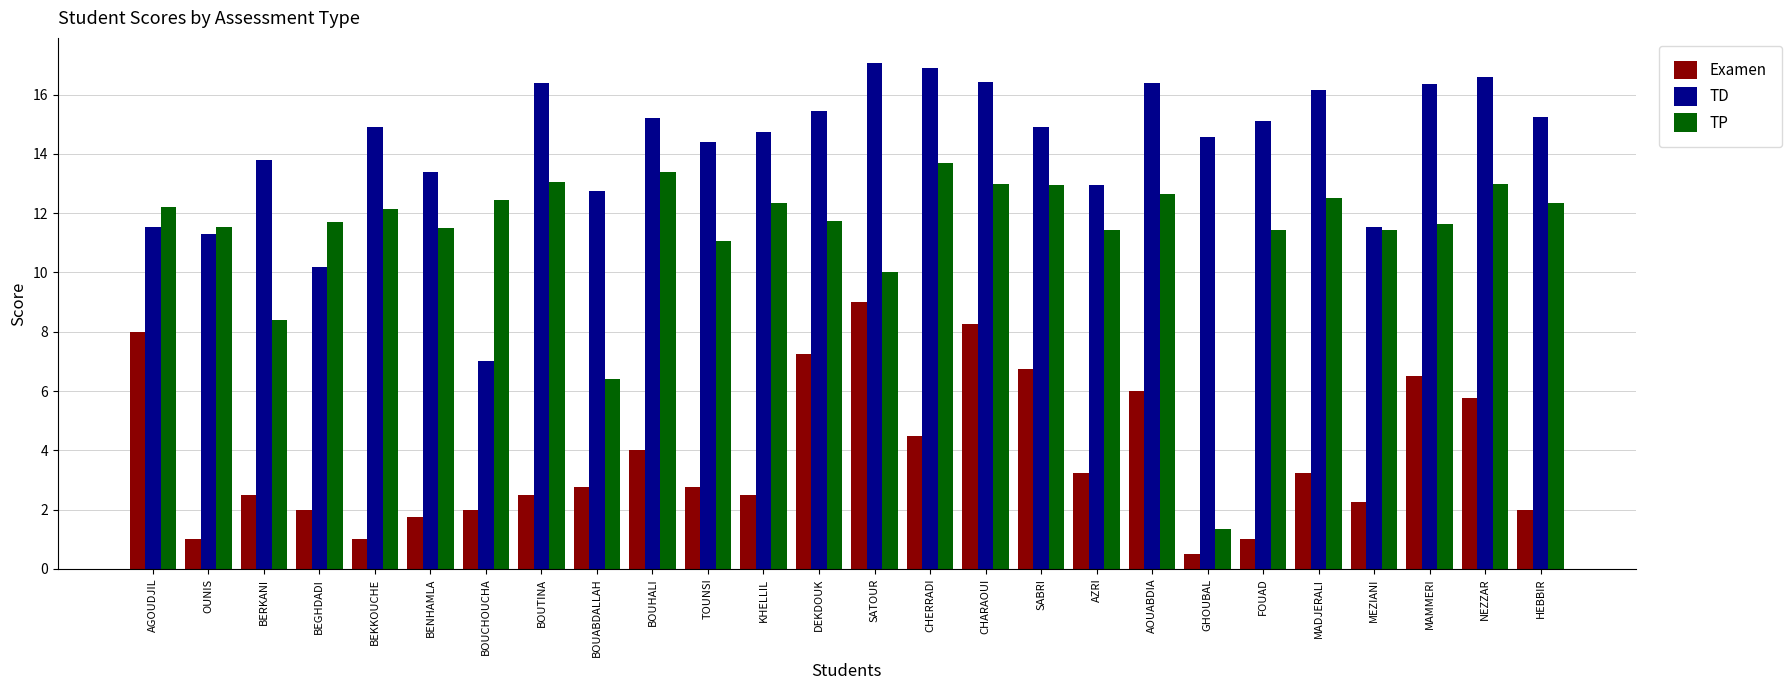

Does the chart contain any negative values?

No